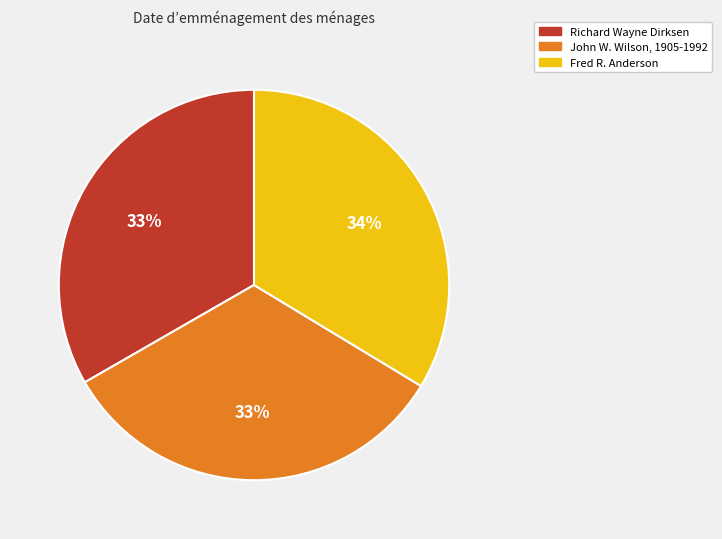

Combined, do Fred R. Anderson and Richard Wayne Dirksen account for over 50%?

Yes